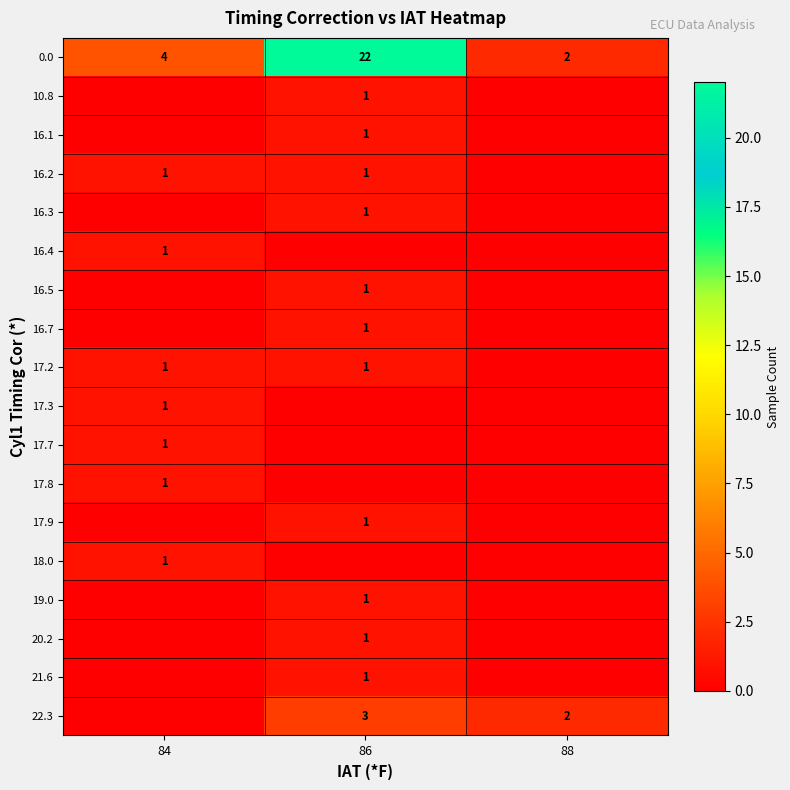

What is the total value across all series at 88?

4